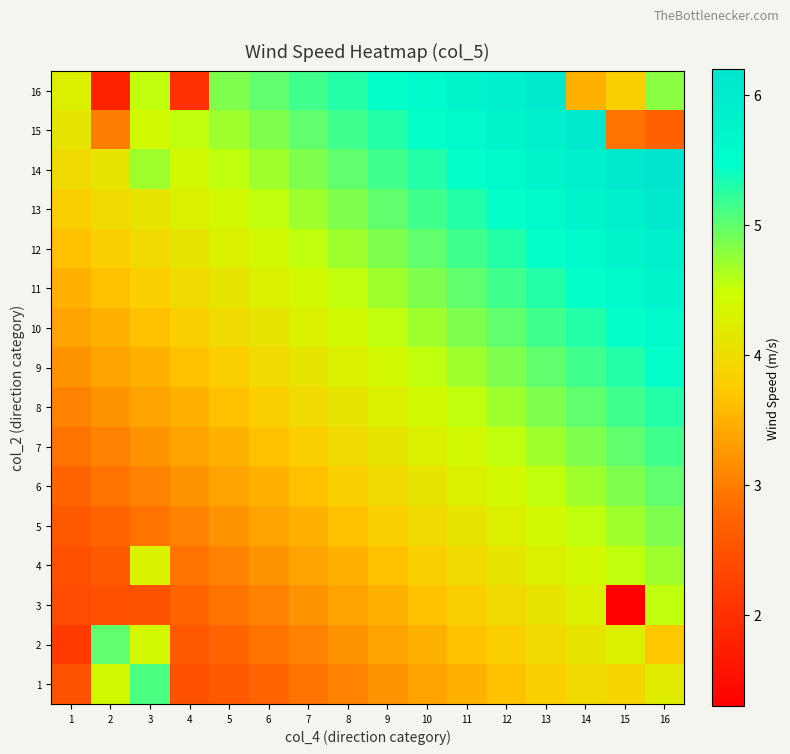

What is the total value across all series at 12?

76.4